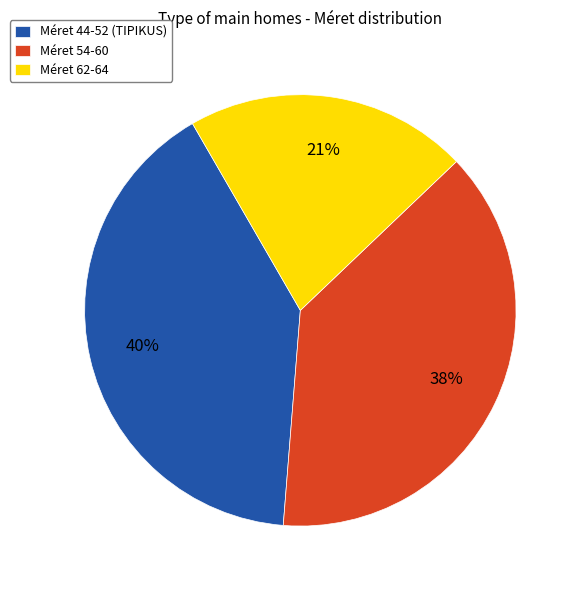

Is the sum of Méret 54-60 and Méret 44-52 (TIPIKUS) greater than half?

Yes